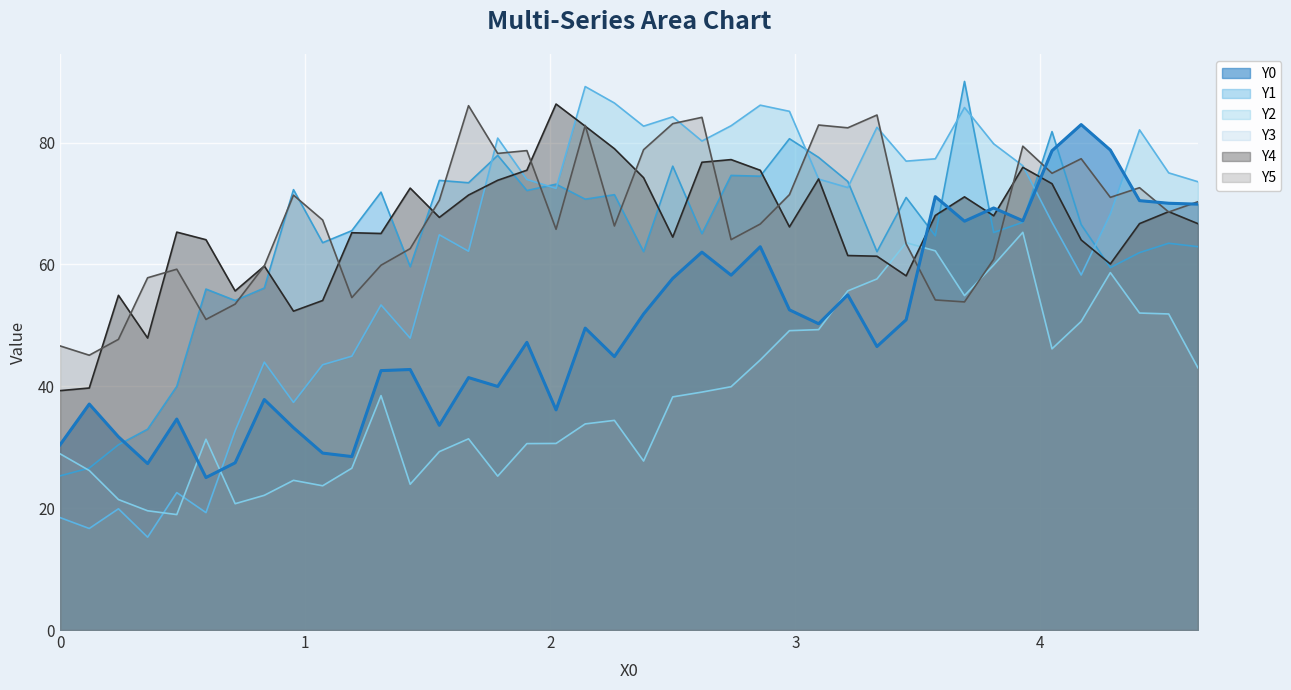

After their last crossing, which series has the higher values: Y5 or Y2?

Y2